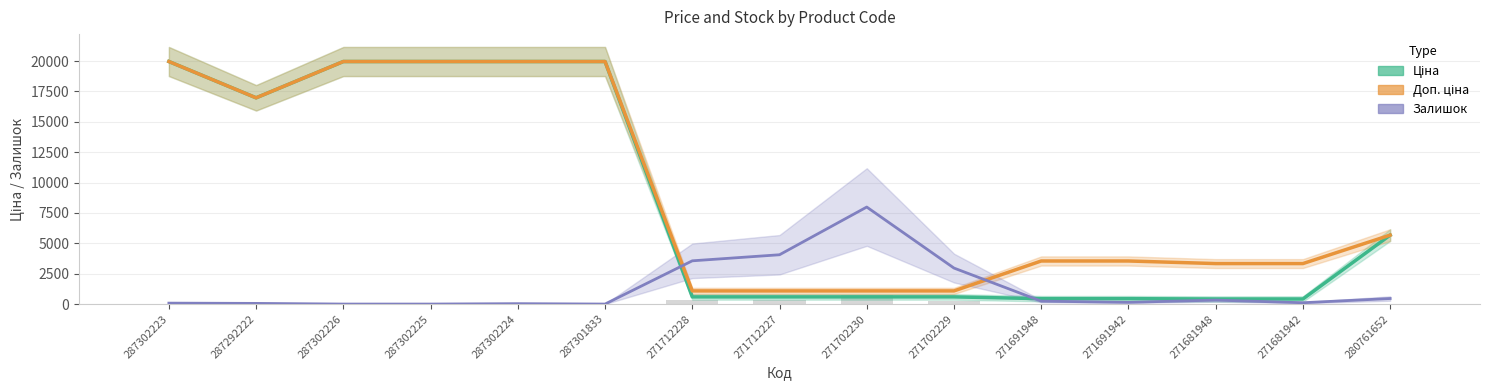

True or false: Ціна has a value of 713.0 at 271691948.

False